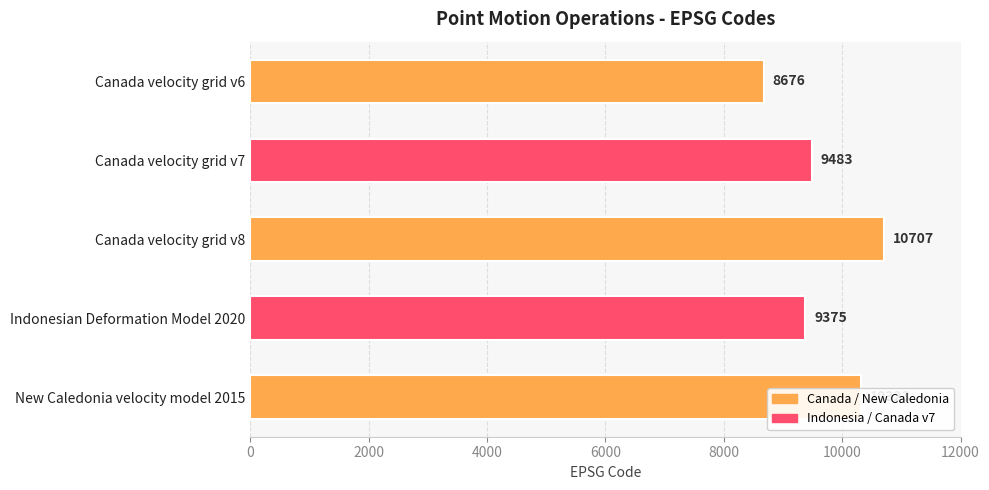

What is the difference between the maximum and minimum values?

2031